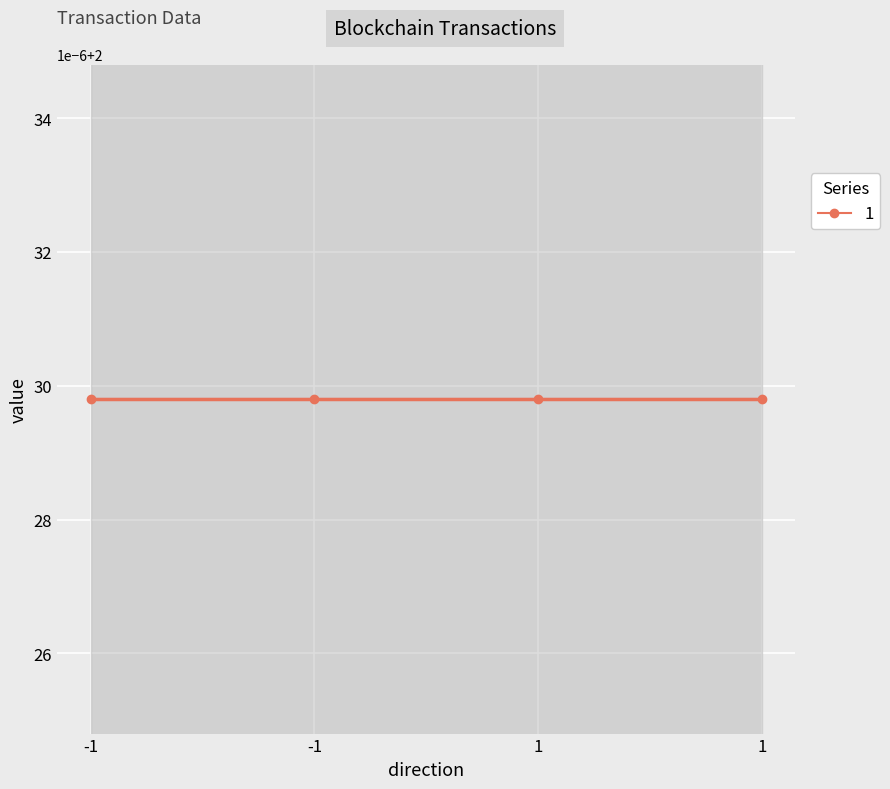

What is the minimum value for value?

2.0